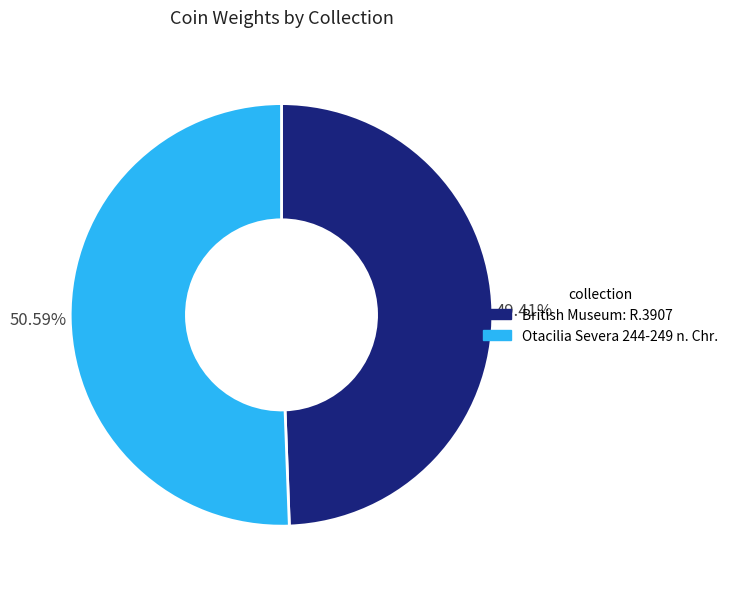

What is the smallest slice in the pie chart?

British Museum: R.3907